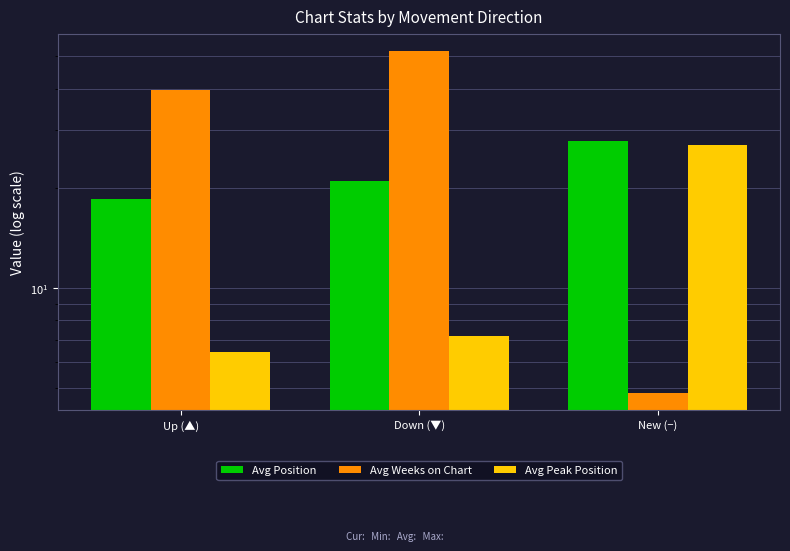

How many bars are there in total?

9